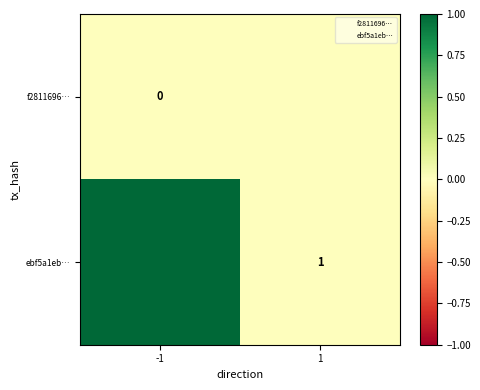

What is the total value across all series at -1?

1